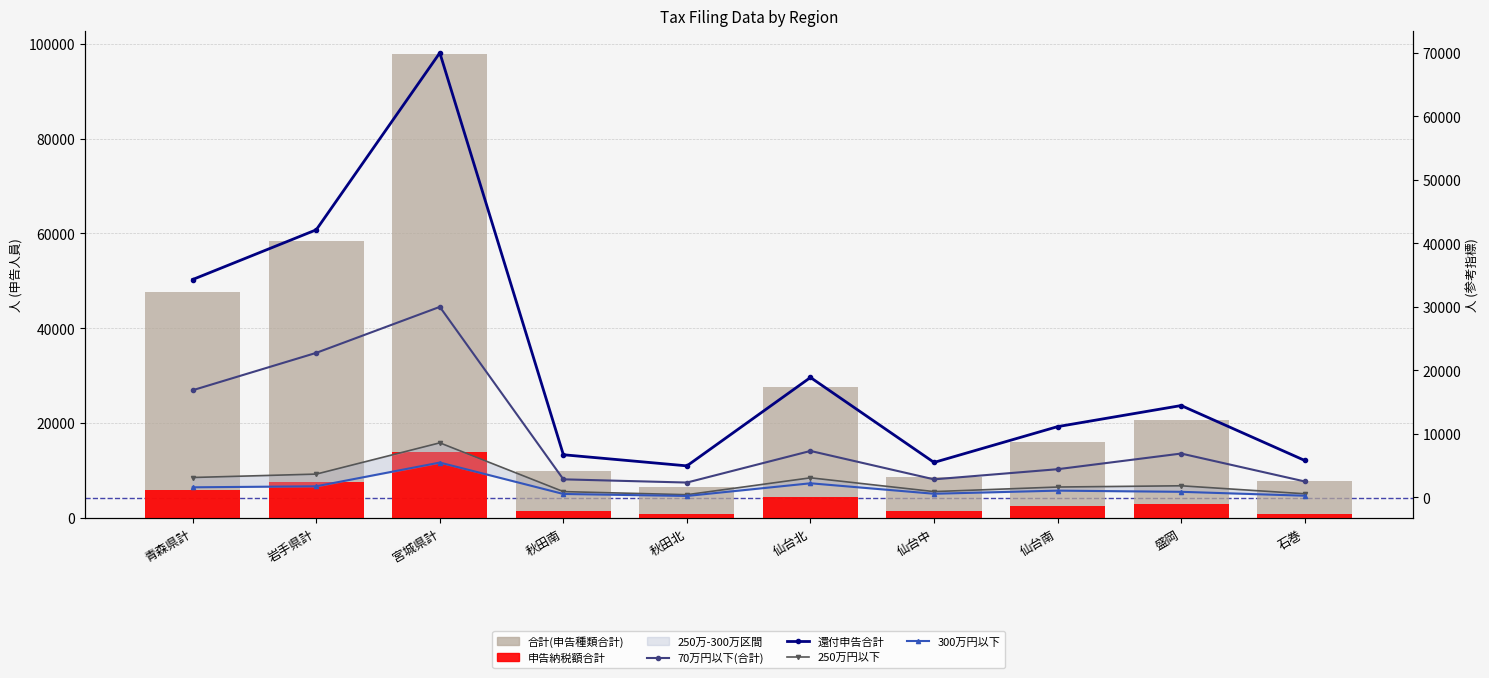

What is the difference between the highest and lowest values at 青森県計?

46013